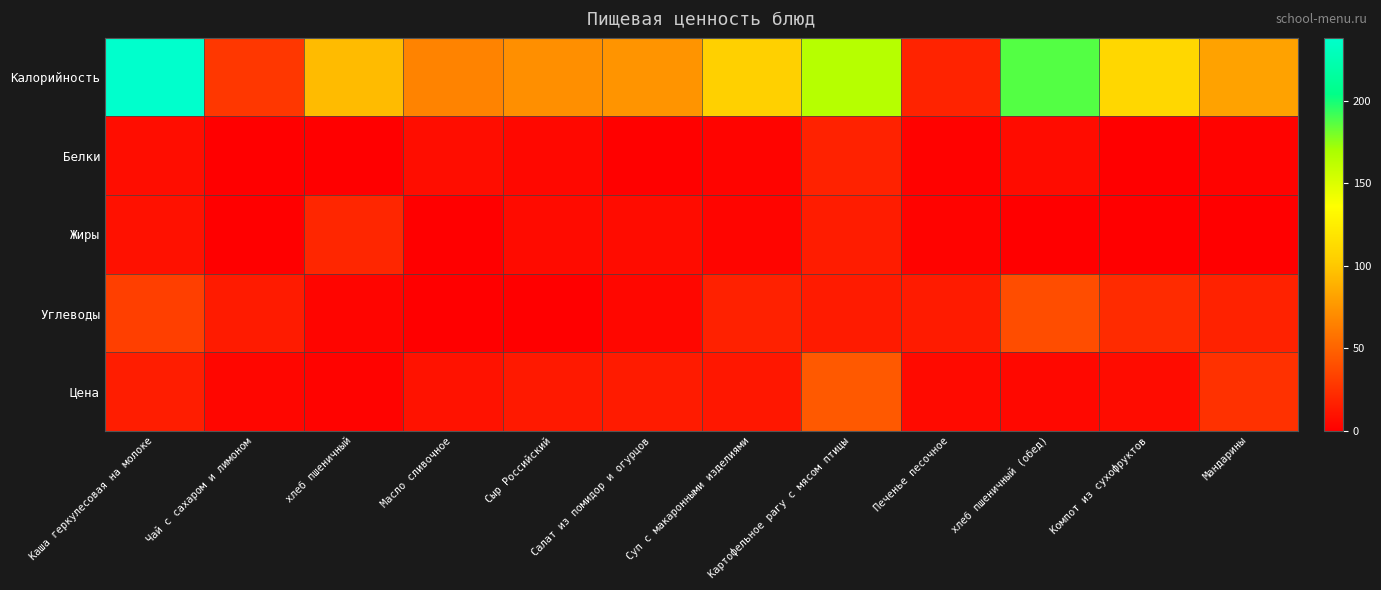

At which category does the chart reach its minimum across all series?

Чай с сахаром и лимоном